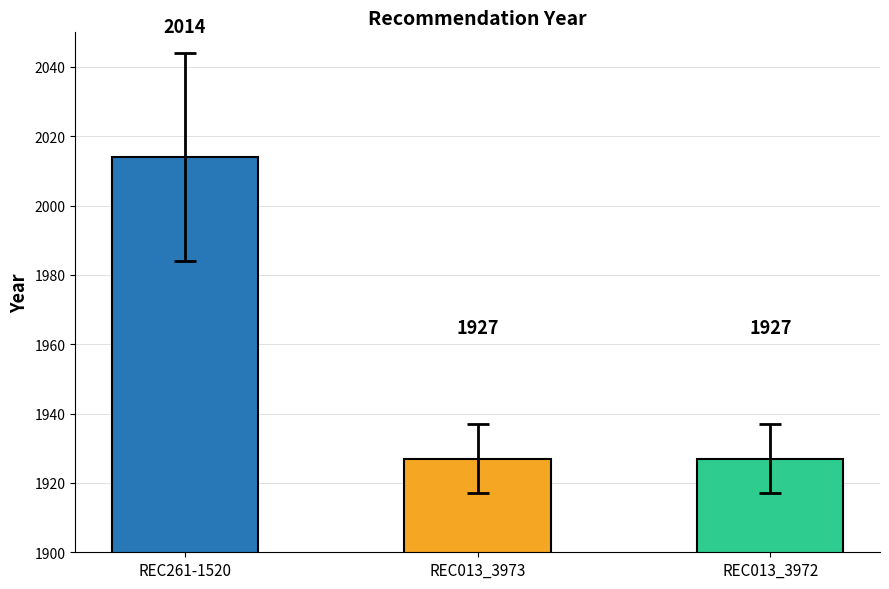

Count the values in the range 1927 to 2014.

3